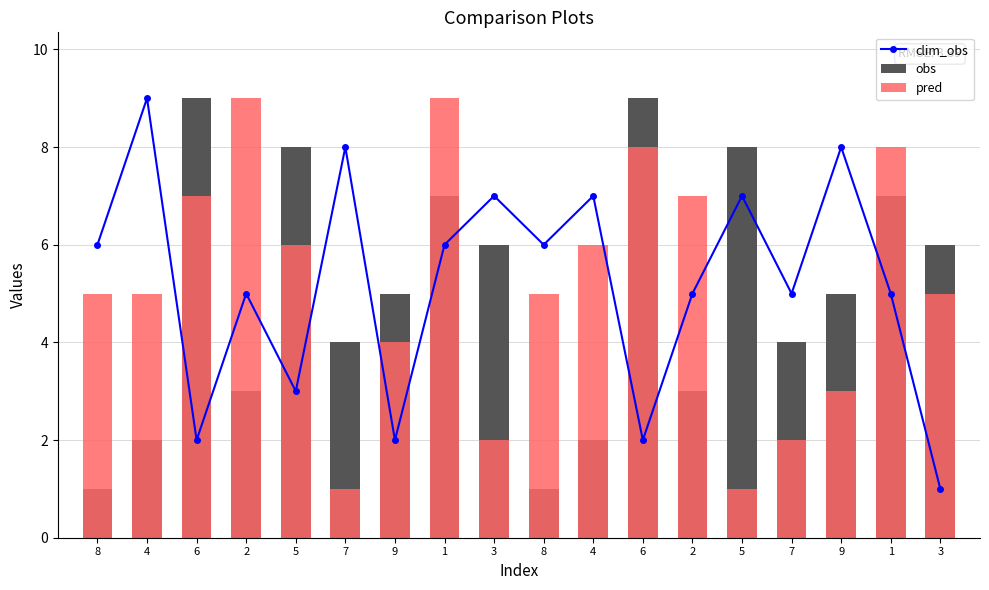

How many clim_obs values are between 3 and 7?

11